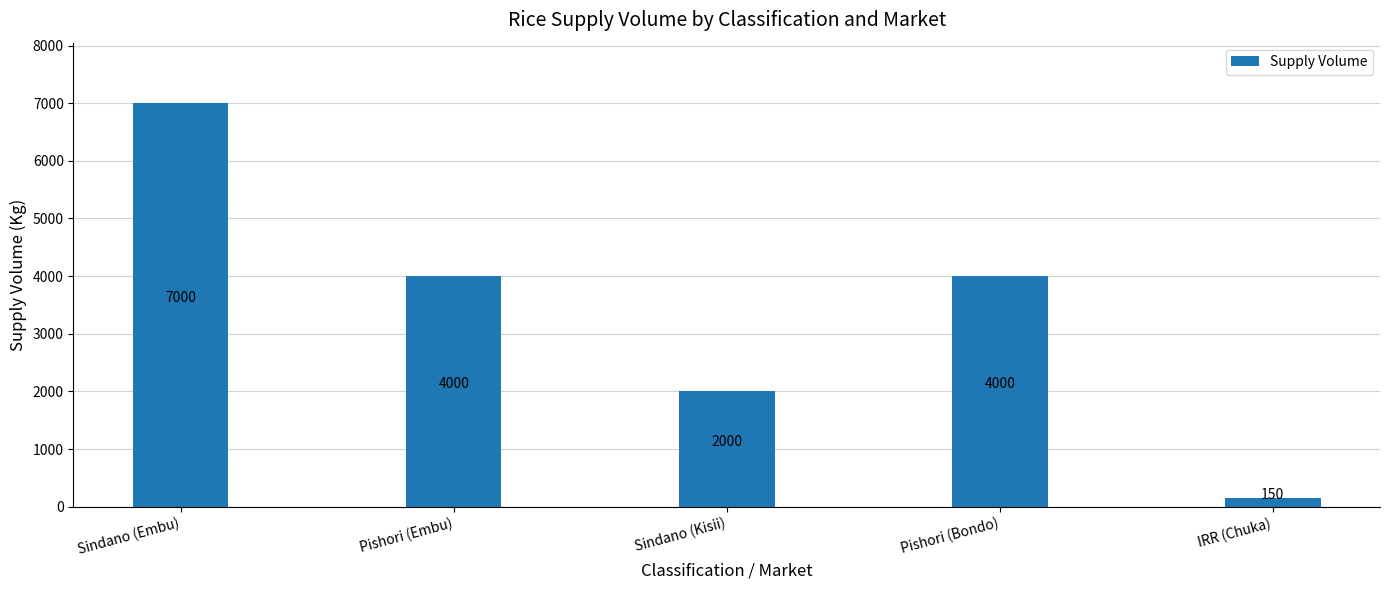

Where does the data first go above 4000?

Sindano (Embu)